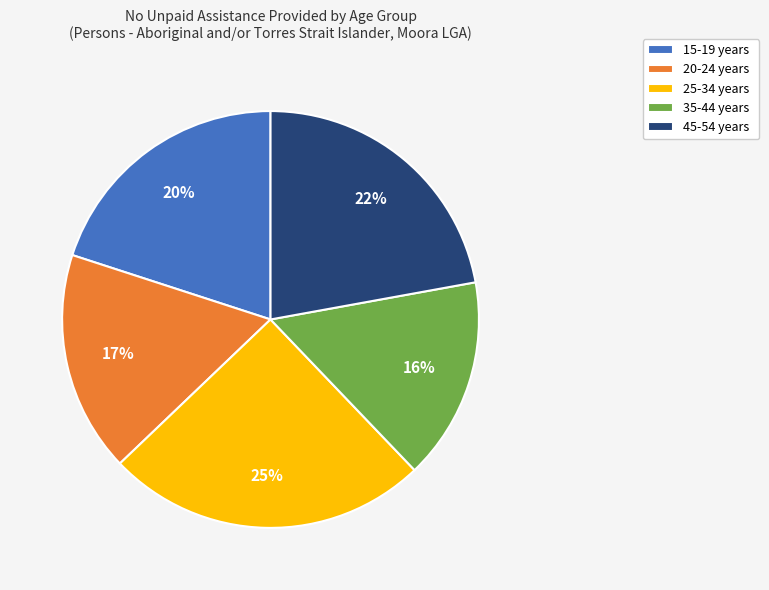

To the nearest percent, what is the difference between the largest and smallest slice percentages?

9%